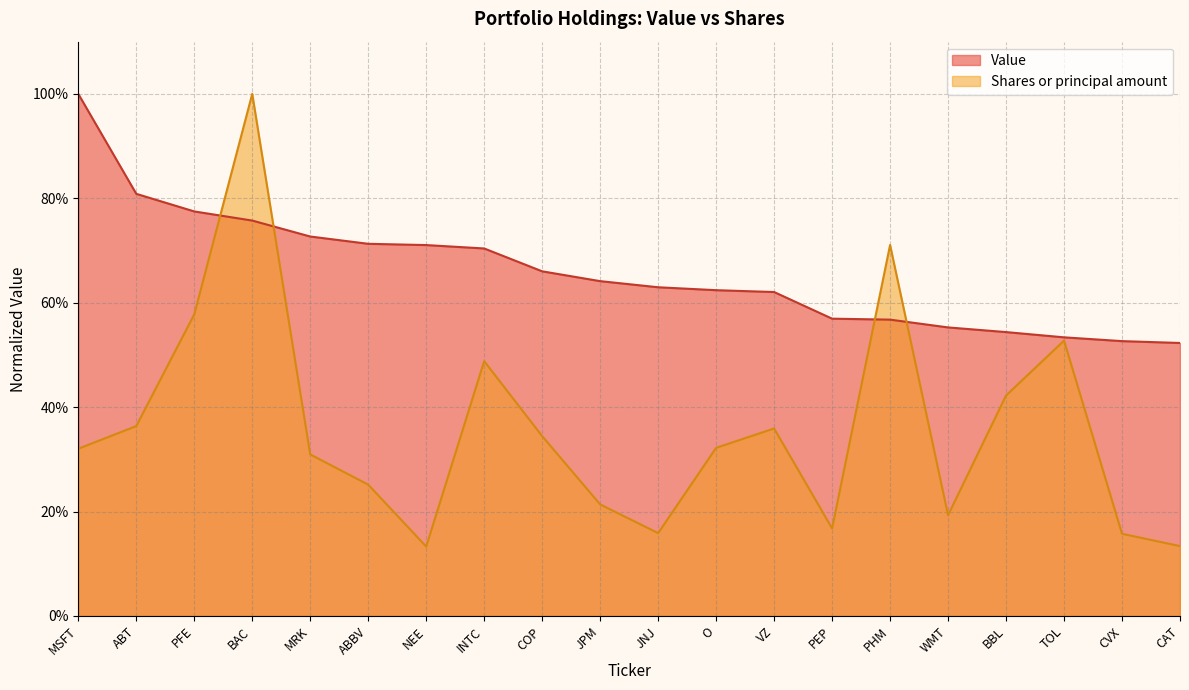

Count the number of data series in this chart.

2